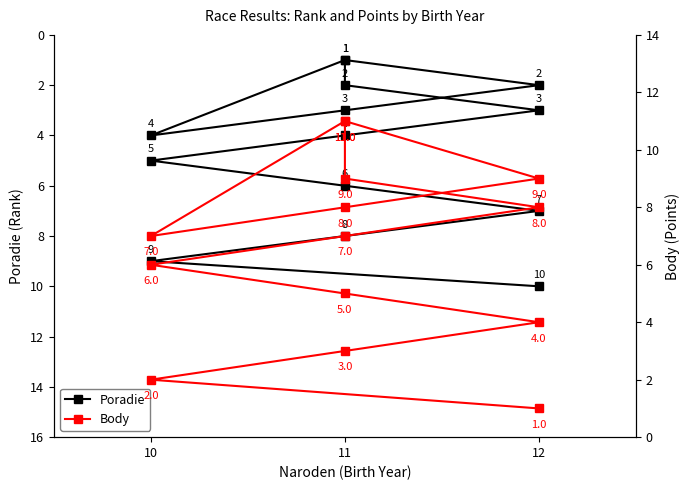

What is the maximum value shown in the chart?

11